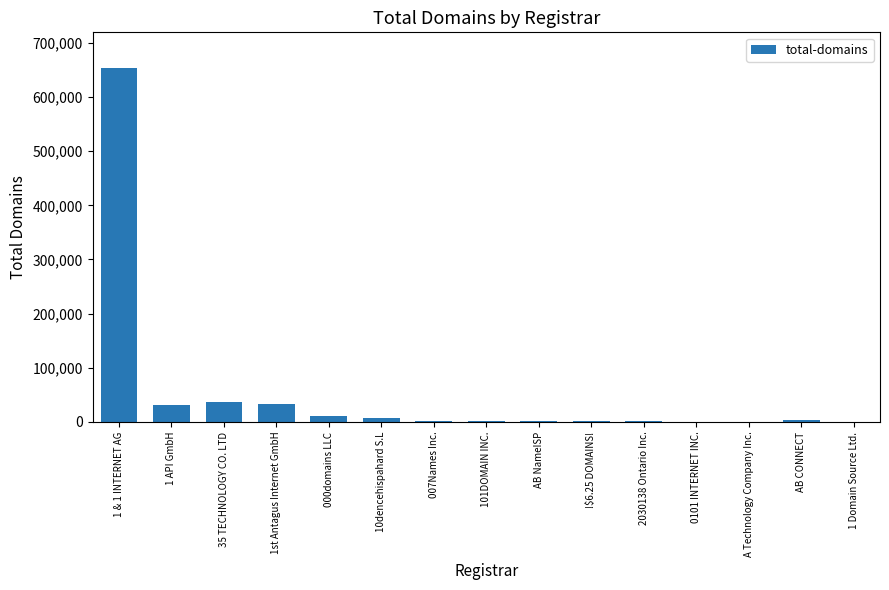

The chart shows a value of 1248 at 2030138 Ontario Inc.. True or false?

True